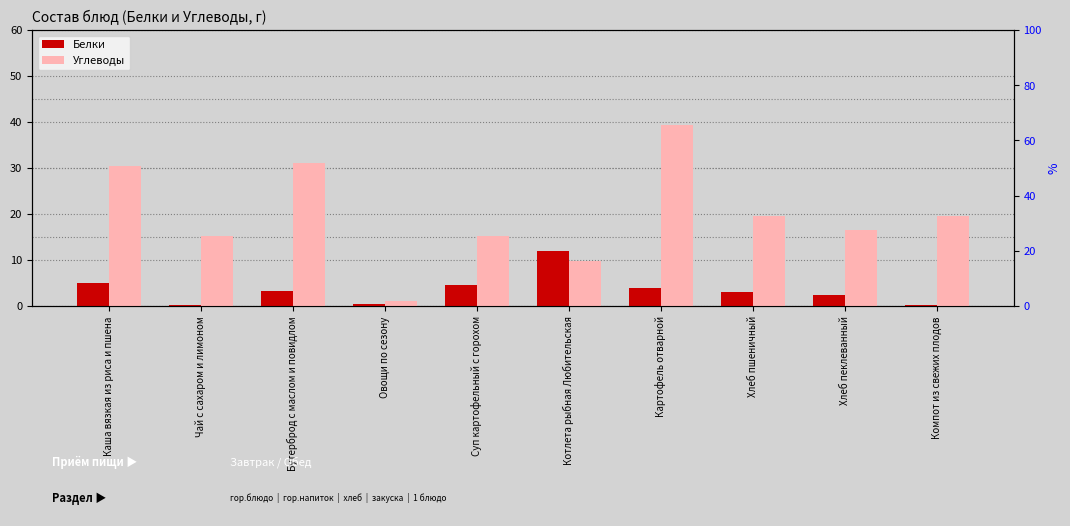

Which label corresponds to the smallest value in the chart?

Компот из свежих плодов